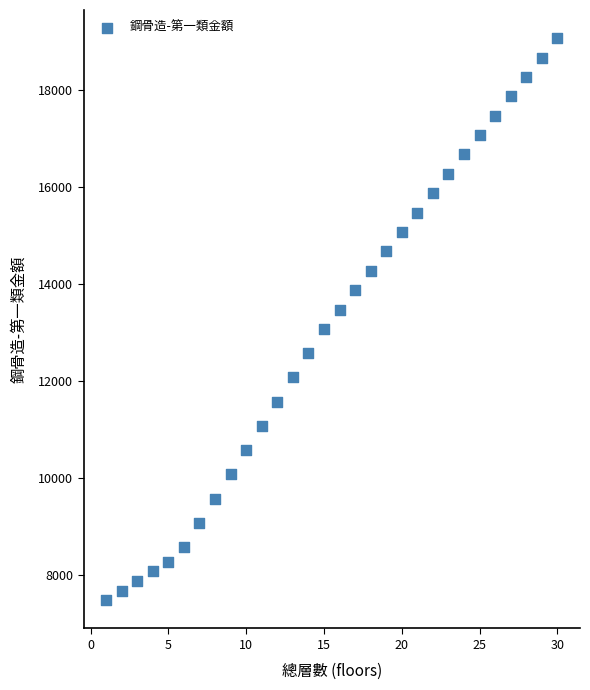

What is the range of X values (max minus min)?

29